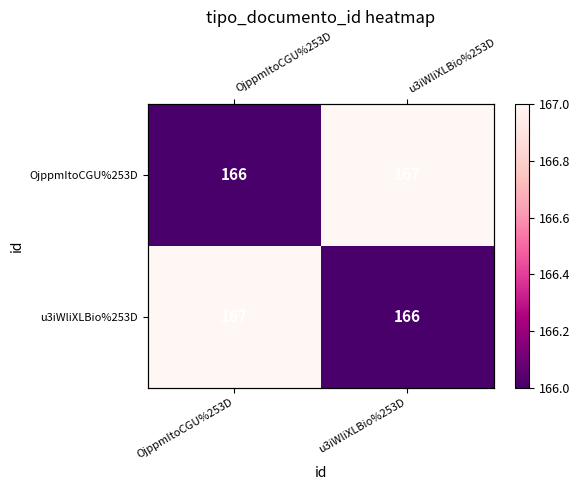

What is the sum of the OjppmItoCGU%253D values at OjppmItoCGU%253D and u3iWliXLBio%253D?

333